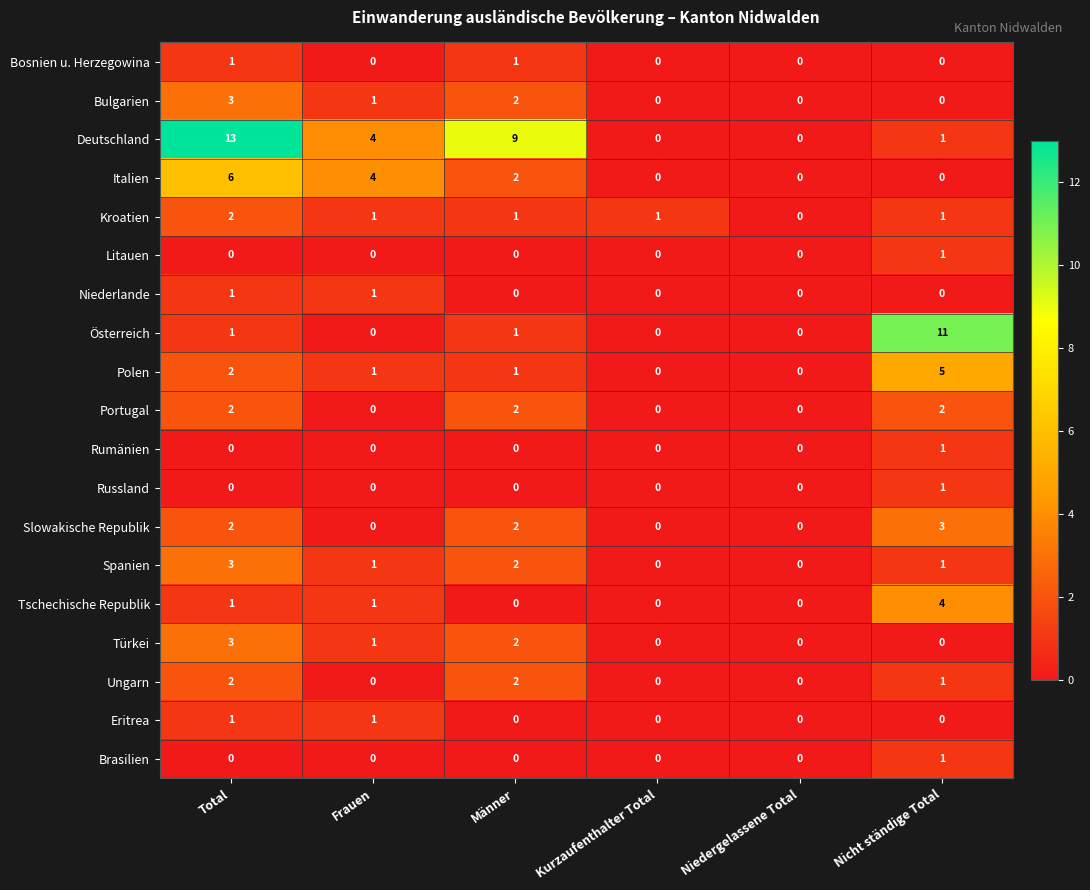

What is the difference between the maximum and minimum values in the Österreich series?

11